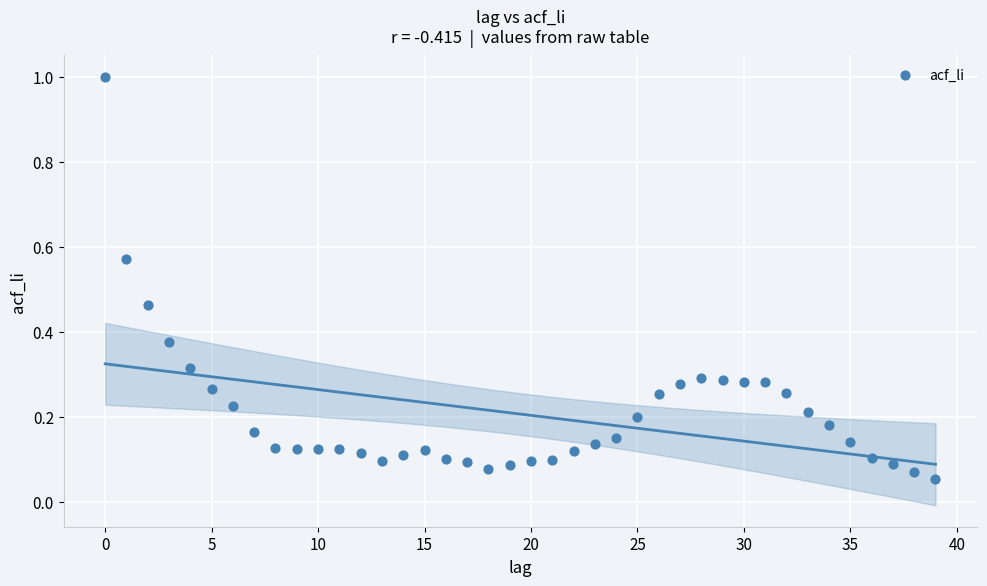

What is the range of Y values (max minus min)?

0.9